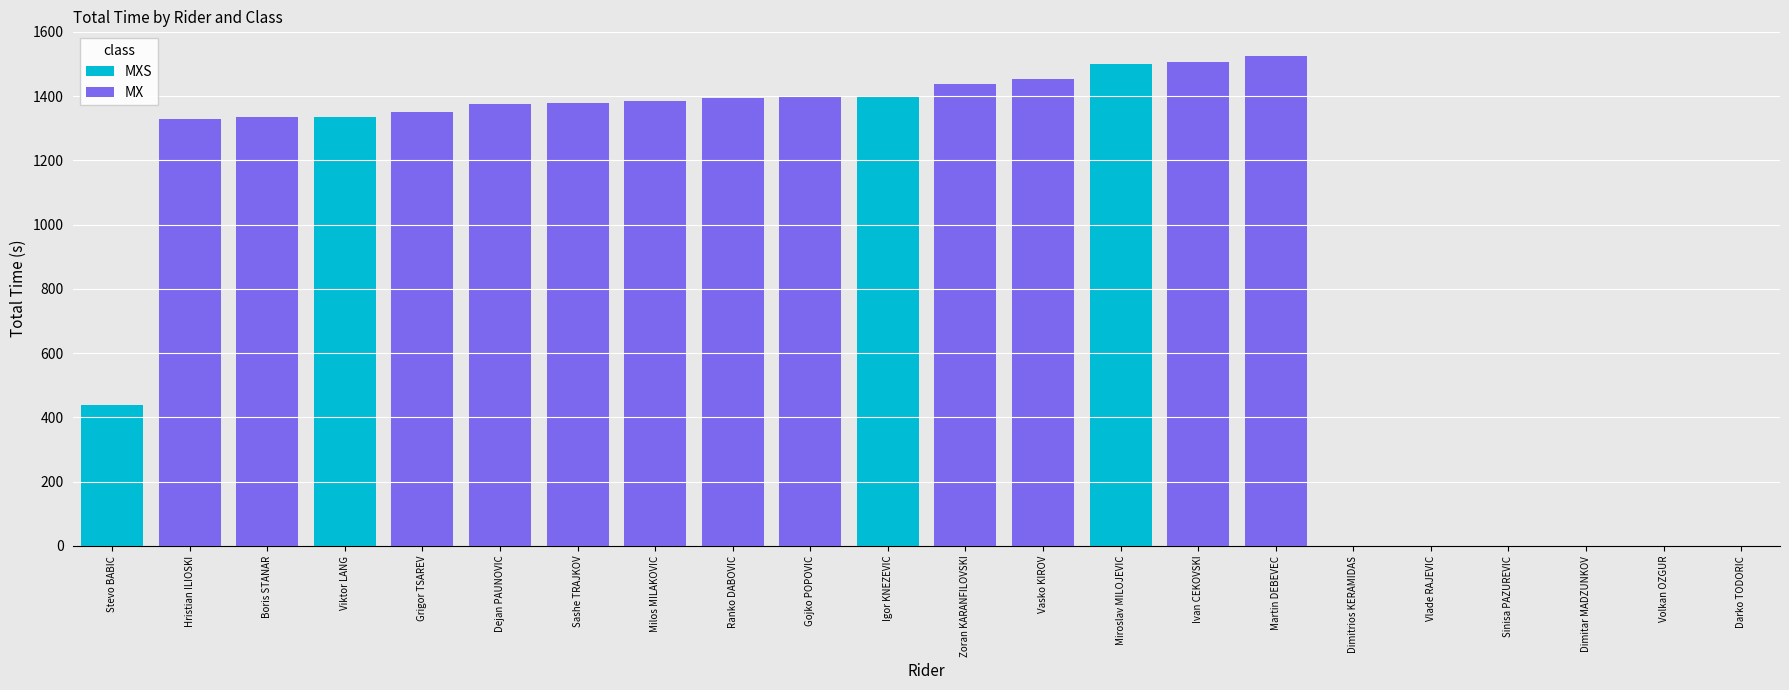

How many values in the Total Time series are below 1376?

11